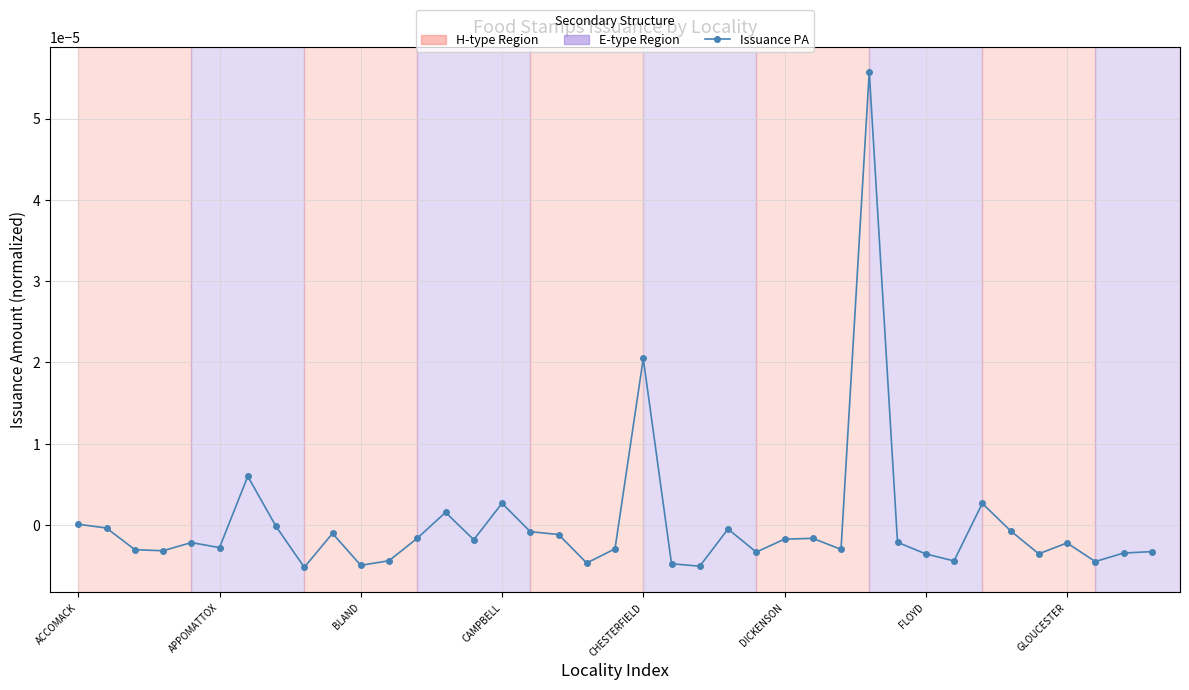

How many points are higher than both their immediate neighbors (excluding endpoints)?

11